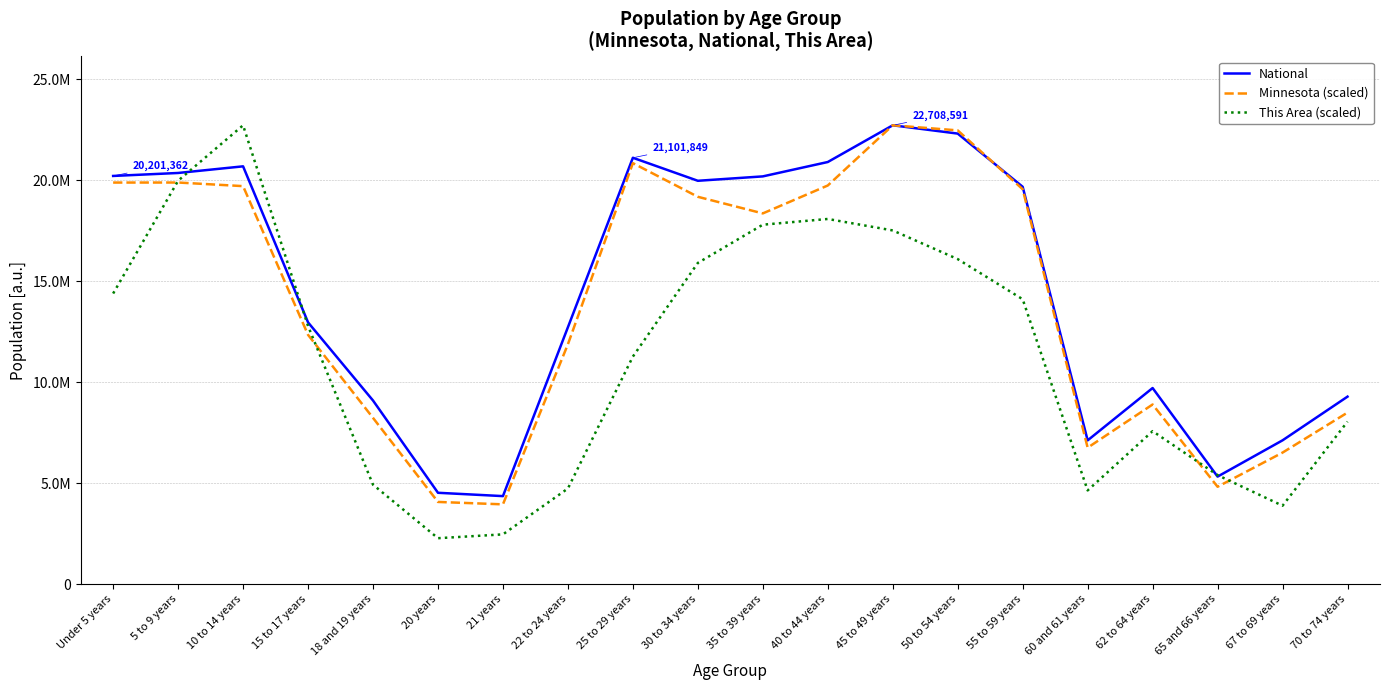

What is the approximate value of This Area (scaled) at 21 years?

2460097.4